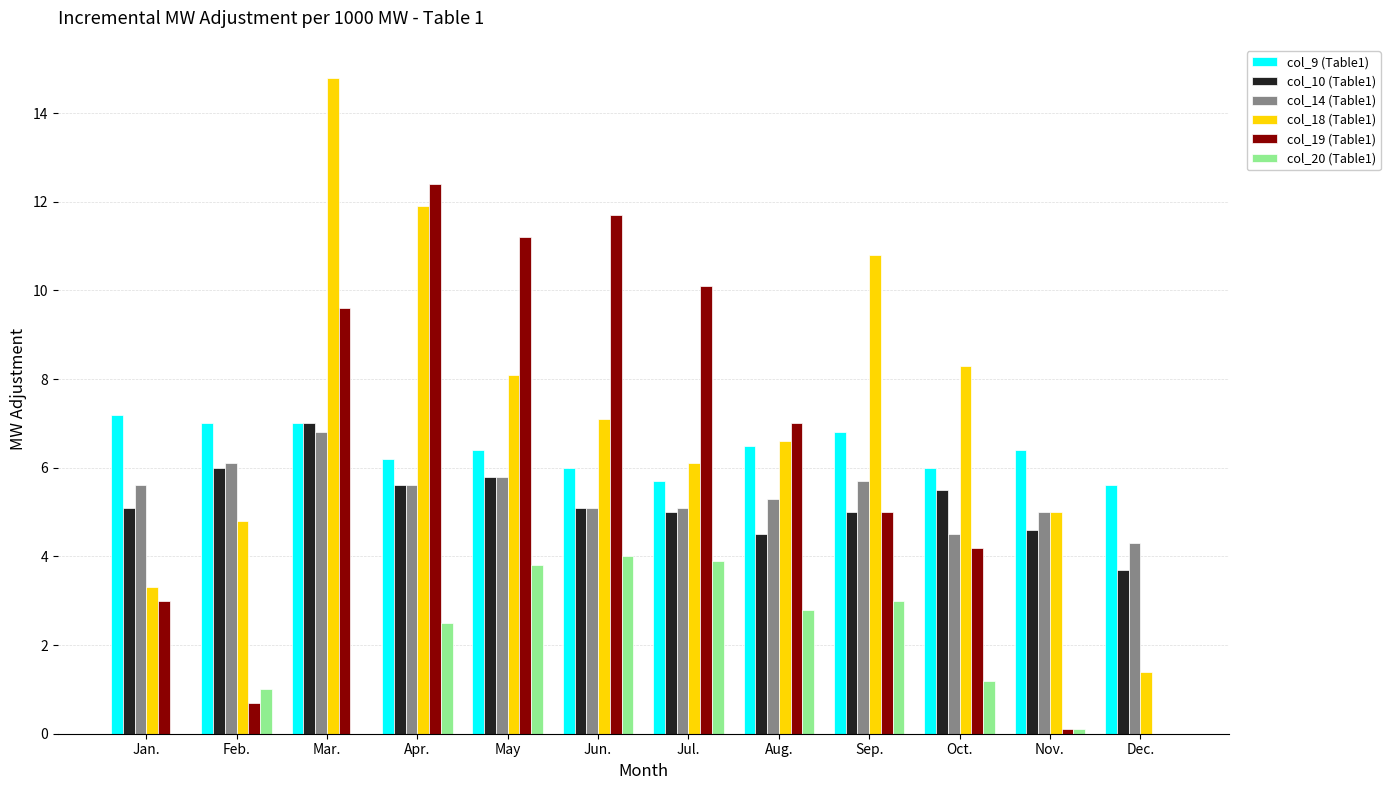

What is the highest value of the col_9 (Table1) series?

7.2